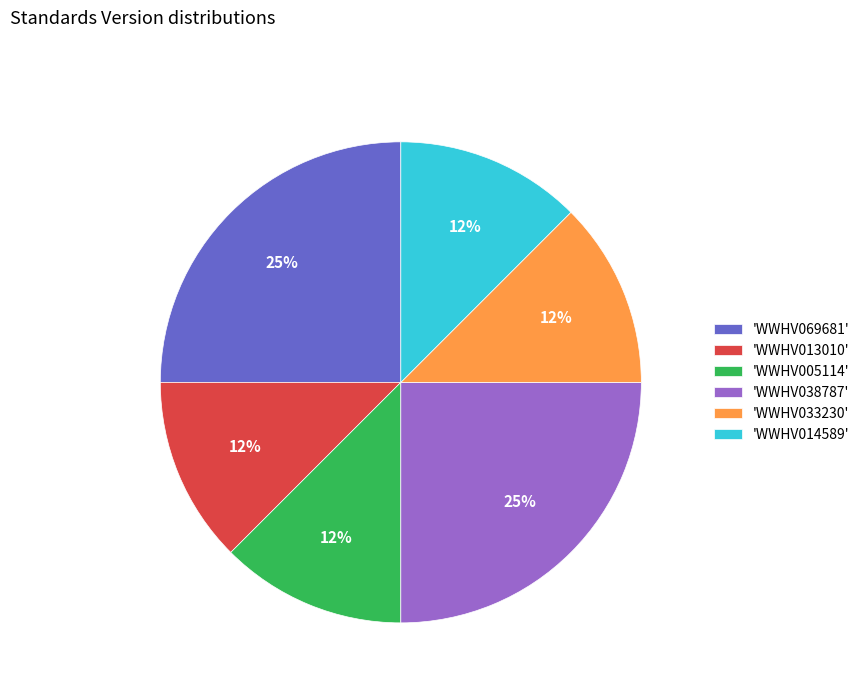

To the nearest percent, what is the average slice percentage?

17%